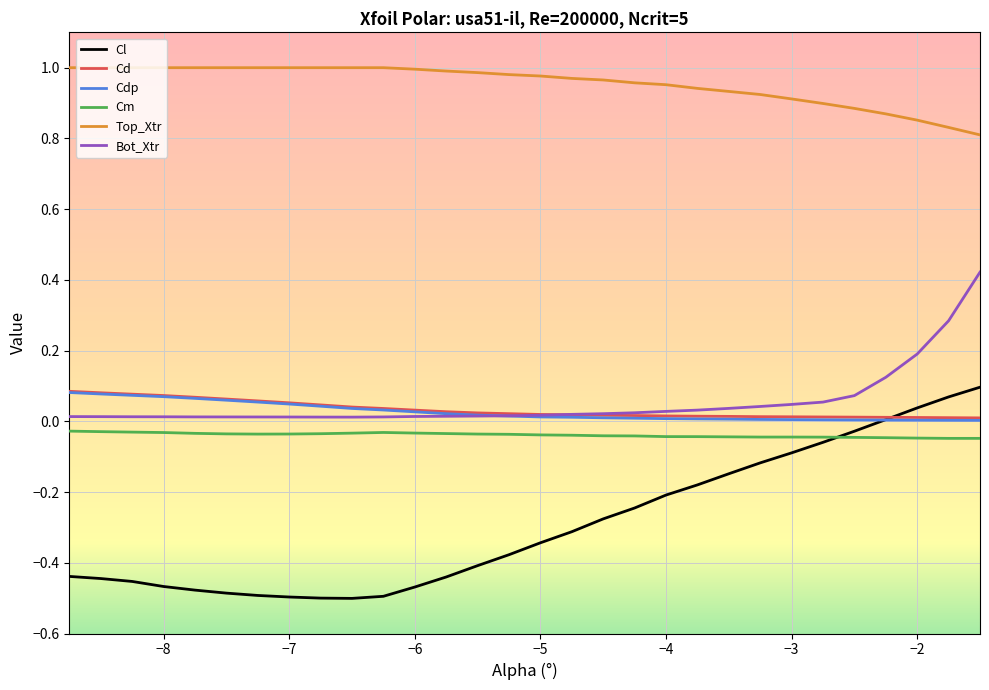

Which series has the widest spread of values?

Cl